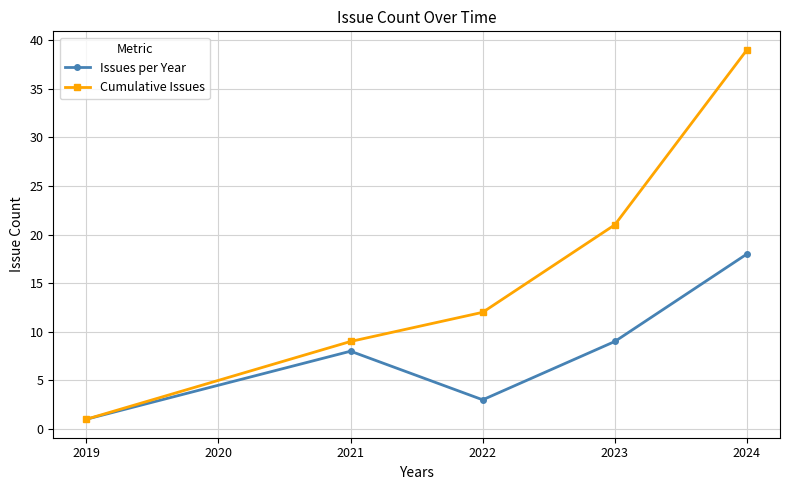

Where is Cumulative Issues nearest to the value 20?

2023